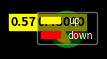

Rank the categories by value from lowest to highest.

down, up